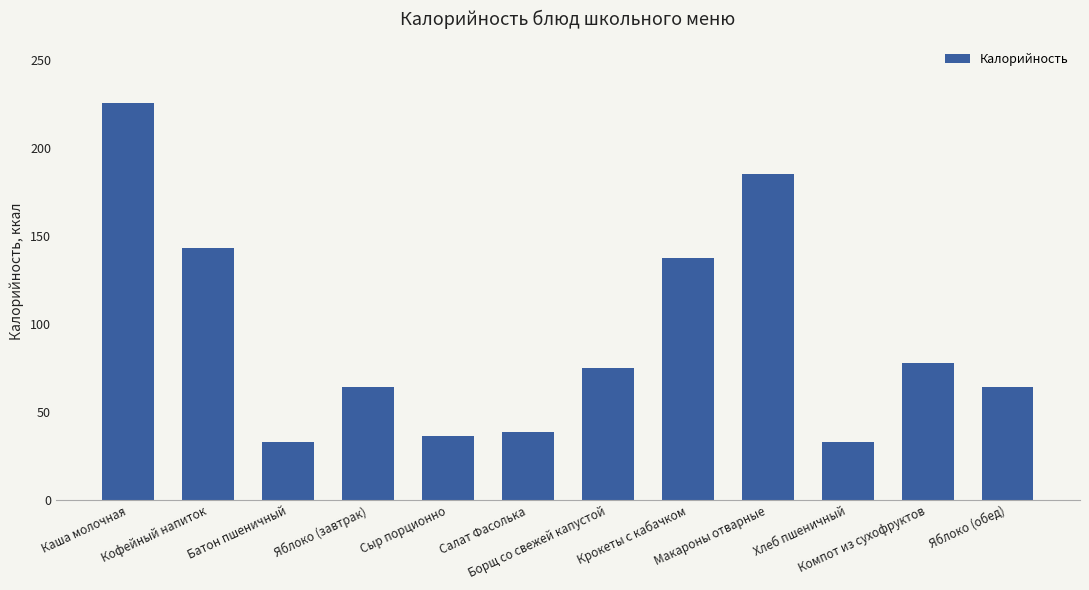

What is the greatest value displayed?

225.2